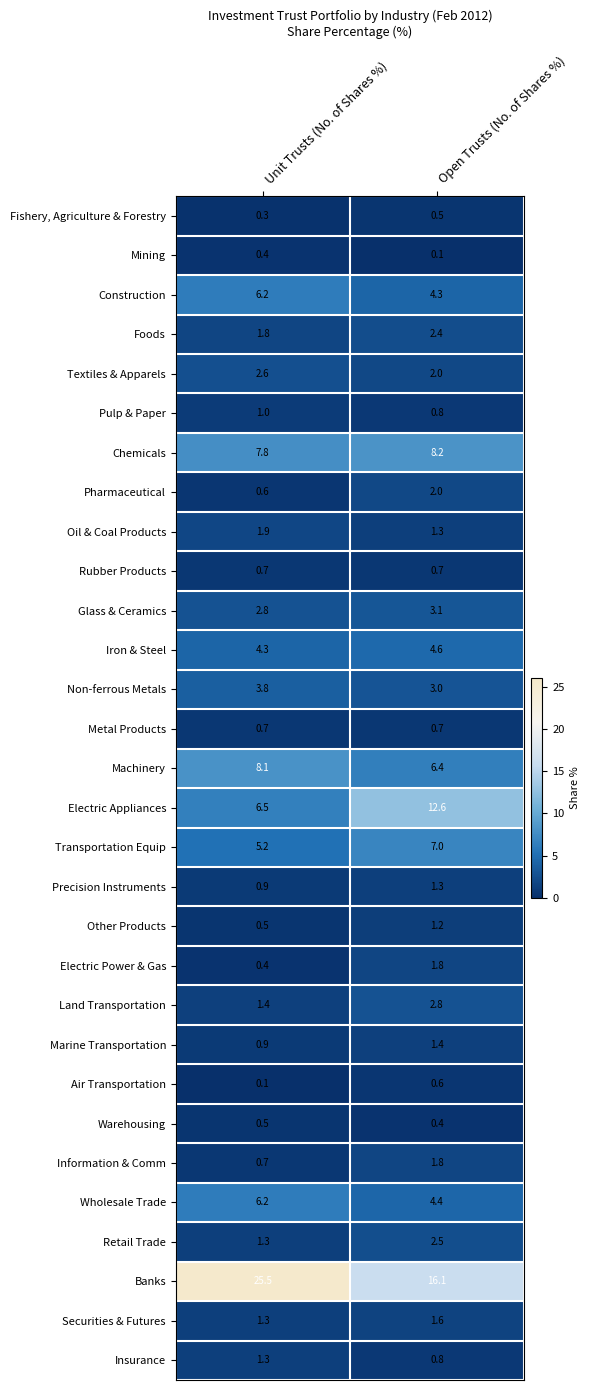

At which category does the chart reach its peak across all series?

Unit Trusts (No. of Shares %)